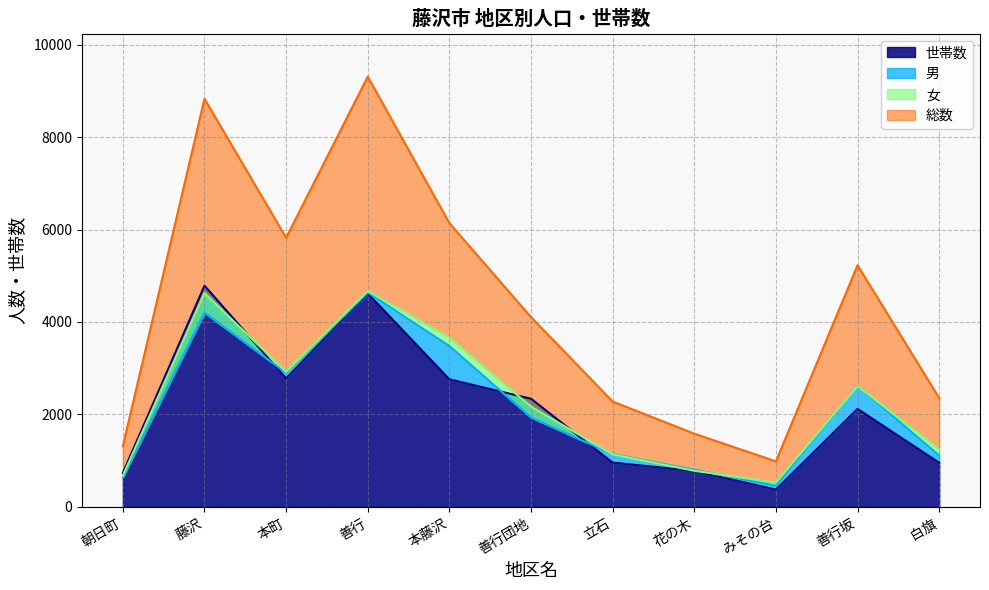

What is the average value of the 女 series?

2274